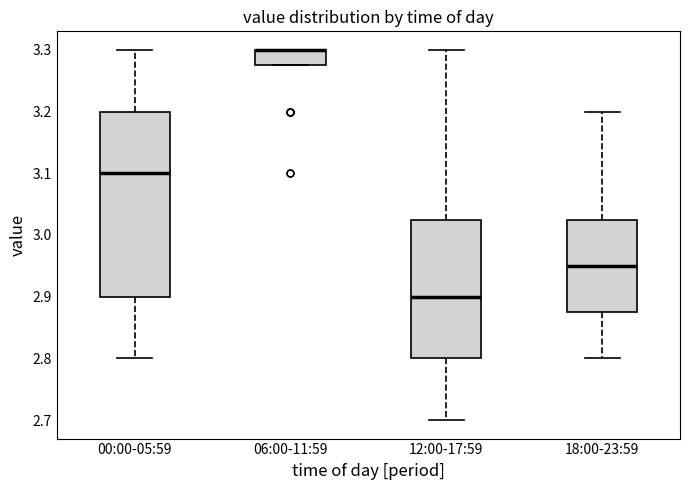

Reading left to right, read every box against the y-axis: the position of its median line, the range the box covers, and the ends of its whiskers. The values are not printed on the chart, so give them approximately, as read against the axis.

00:00-05:59: median 3.10, box 2.90 to 3.20, whiskers 2.80 to 3.30
06:00-11:59: median 3.30 (drawn on the box's upper edge), box 3.28 to 3.30, whiskers 3.28 to 3.30
12:00-17:59: median 2.90, box 2.80 to 3.03, whiskers 2.70 to 3.30
18:00-23:59: median 2.95, box 2.88 to 3.03, whiskers 2.80 to 3.20